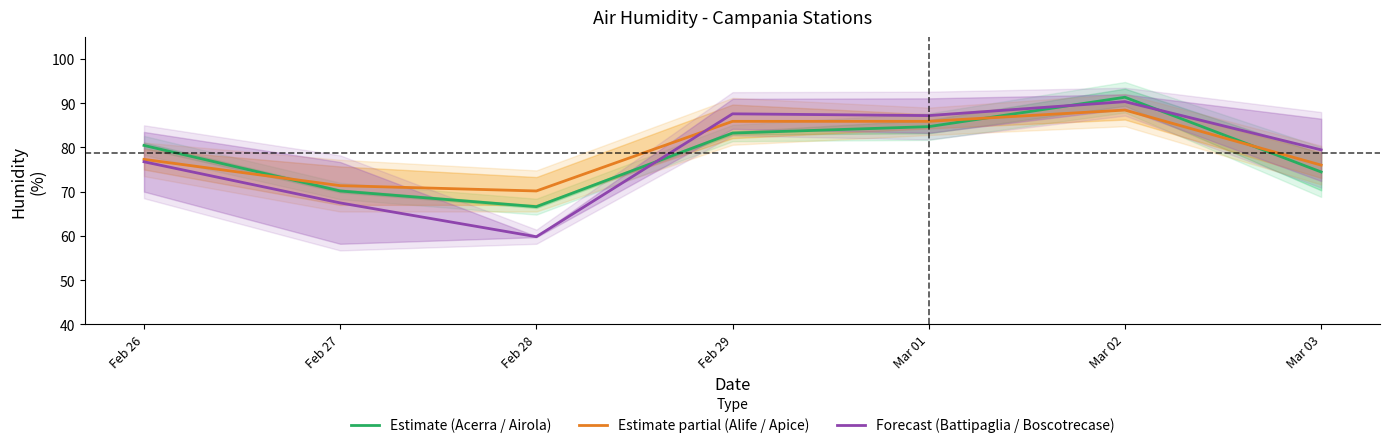

What is the sum of all Forecast (Battipaglia / Boscotrecase) values?

548.6